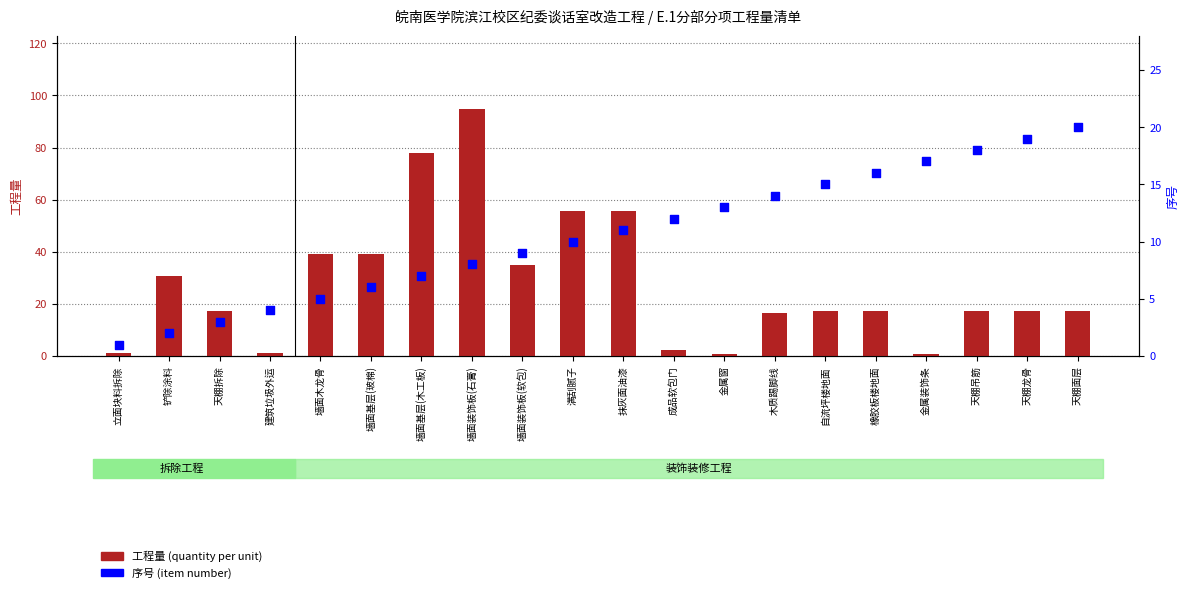

What are all the series names shown in the legend?

工程量 (quantity), 序号 (item rank)